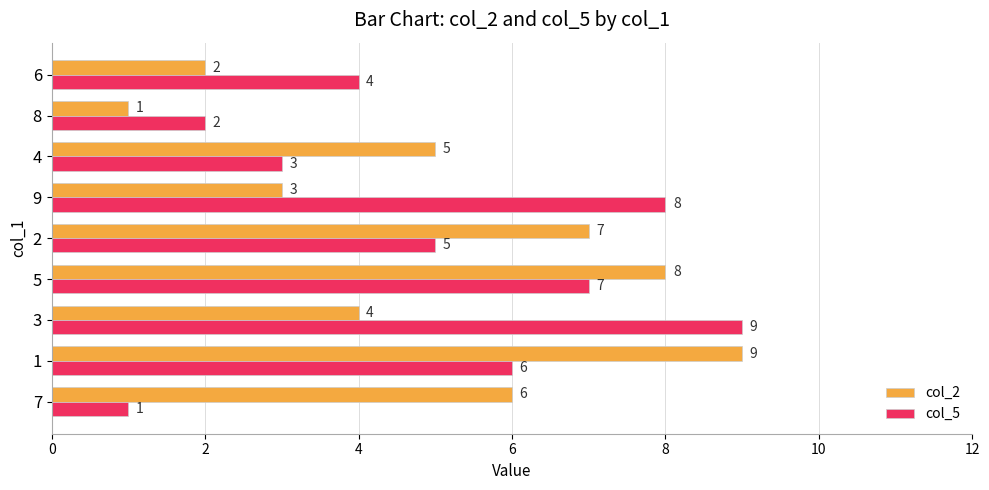

What is the difference between the second highest and minimum values in the col_5 series?

7